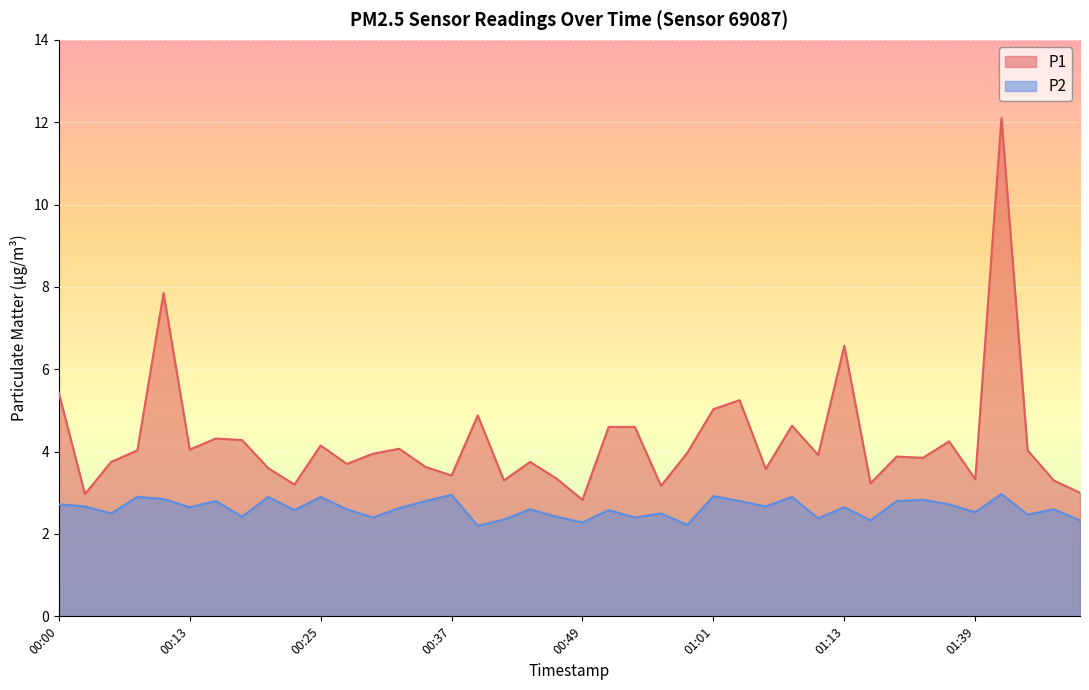

Reading left to right, list all the values displayed in this chart.

P1: 00:00=5.4	00:03=3.0	00:05=3.8	00:08=4.0	00:10=7.8	00:13=4.0	00:15=4.3	00:17=4.3	00:20=3.6	00:22=3.2	00:25=4.2	00:27=3.7	00:30=4.0	00:32=4.1	00:35=3.6	00:37=3.4	00:39=4.9	00:42=3.3	00:44=3.8	00:47=3.4	00:49=2.8	00:52=4.6	00:54=4.6	00:56=3.2	00:59=4.0	01:01=5.0	01:04=5.2	01:06=3.6	01:09=4.6	01:11=3.9	01:13=6.6	01:18=3.2	01:21=3.9	01:29=3.9	01:36=4.2	01:39=3.3	01:41=12.1	01:44=4.0	01:46=3.3	01:49=3.0
P2: 00:00=2.7	00:03=2.7	00:05=2.5	00:08=2.9	00:10=2.9	00:13=2.6	00:15=2.8	00:17=2.4	00:20=2.9	00:22=2.6	00:25=2.9	00:27=2.6	00:30=2.4	00:32=2.6	00:35=2.8	00:37=3.0	00:39=2.2	00:42=2.4	00:44=2.6	00:47=2.4	00:49=2.3	00:52=2.6	00:54=2.4	00:56=2.5	00:59=2.2	01:01=2.9	01:04=2.8	01:06=2.7	01:09=2.9	01:11=2.4	01:13=2.6	01:18=2.3	01:21=2.8	01:29=2.8	01:36=2.7	01:39=2.5	01:41=3.0	01:44=2.5	01:46=2.6	01:49=2.3